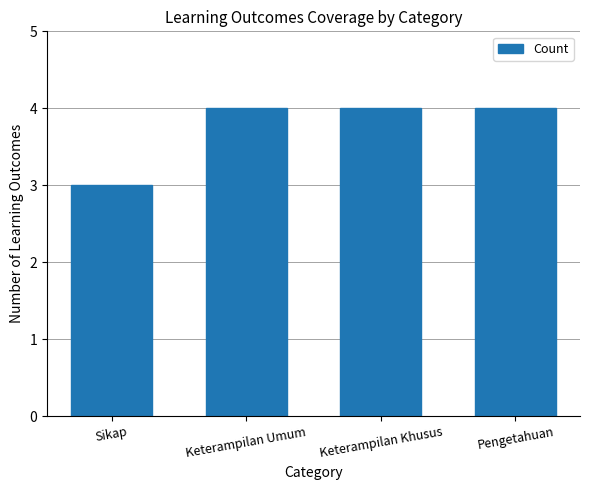

Count the number of data series in this chart.

1